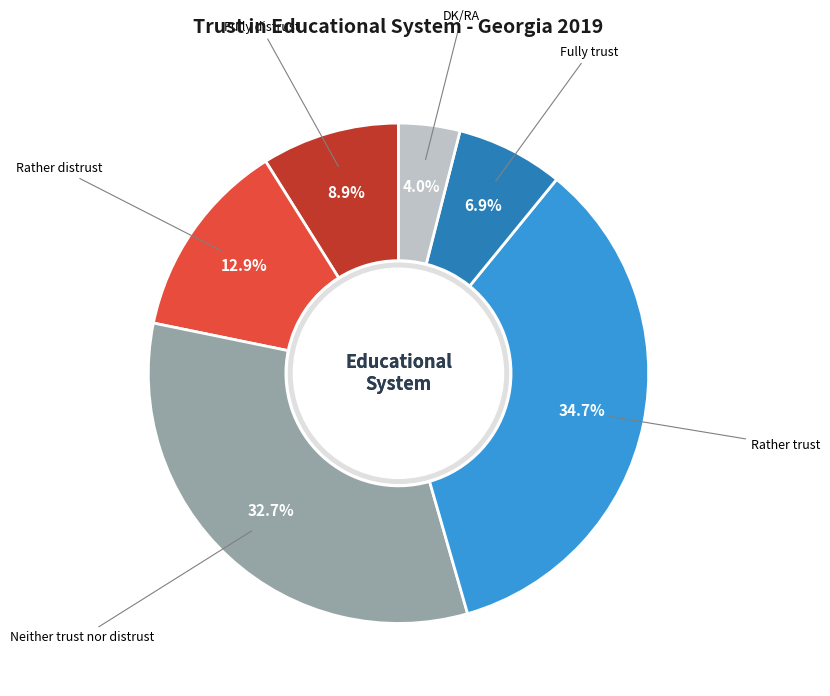

How many slices are in this pie chart?

6